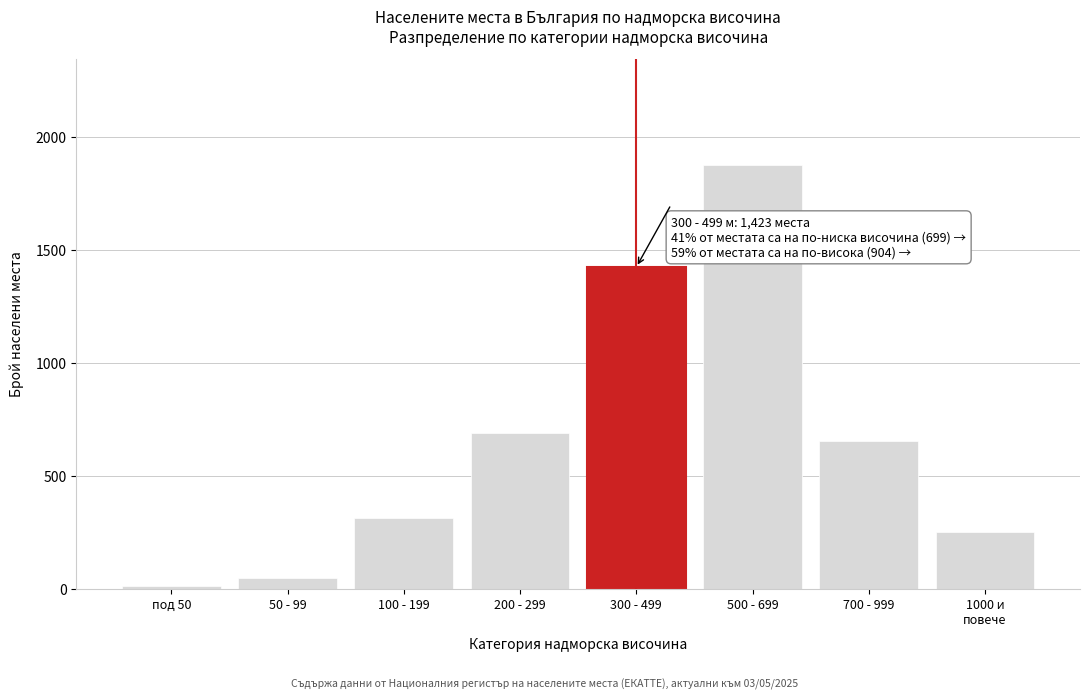

Reading left to right, list all the values displayed in this chart.

12	45	312	687	1423	1876	654	250